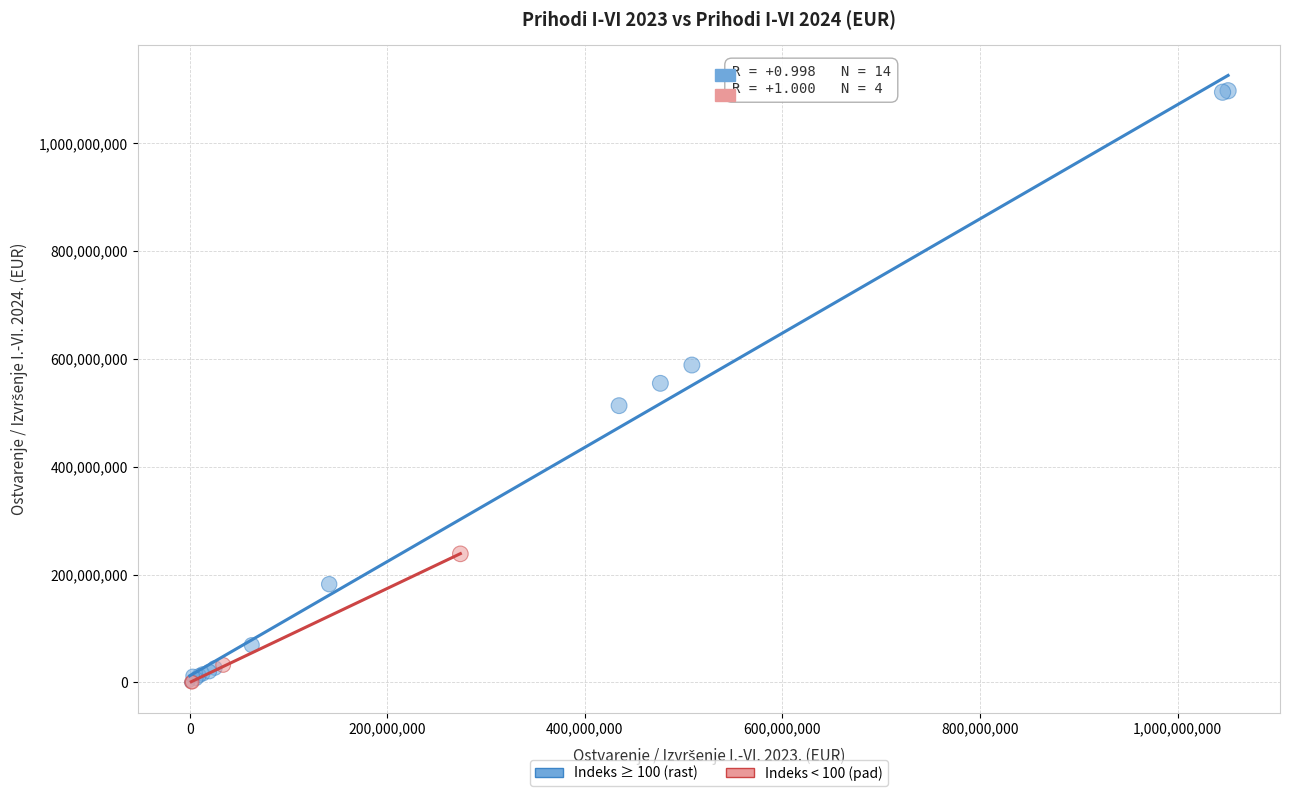

Which series has the widest spread of Y values?

Indeks ≥ 100 (rast)